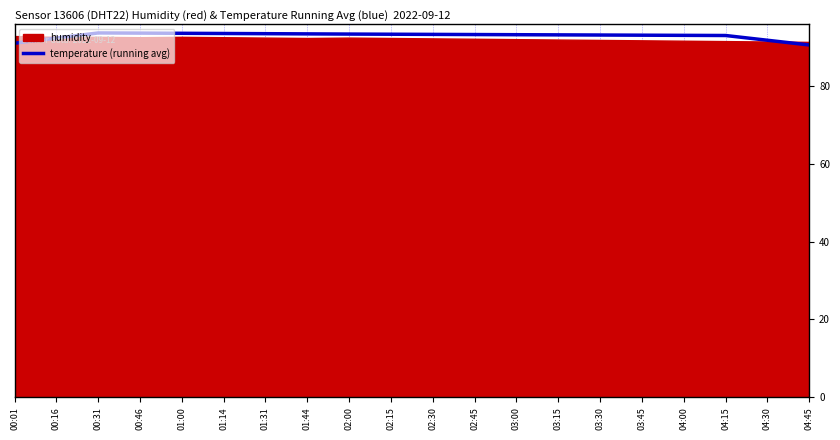

The temperature (running avg) series shows 38.5 at 00:46. True or false?

False